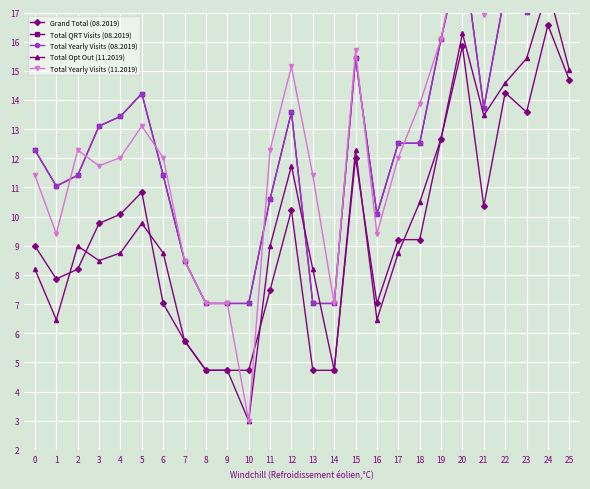

Which series has the largest range (max minus min)?

Total Yearly Visits (11.2019)